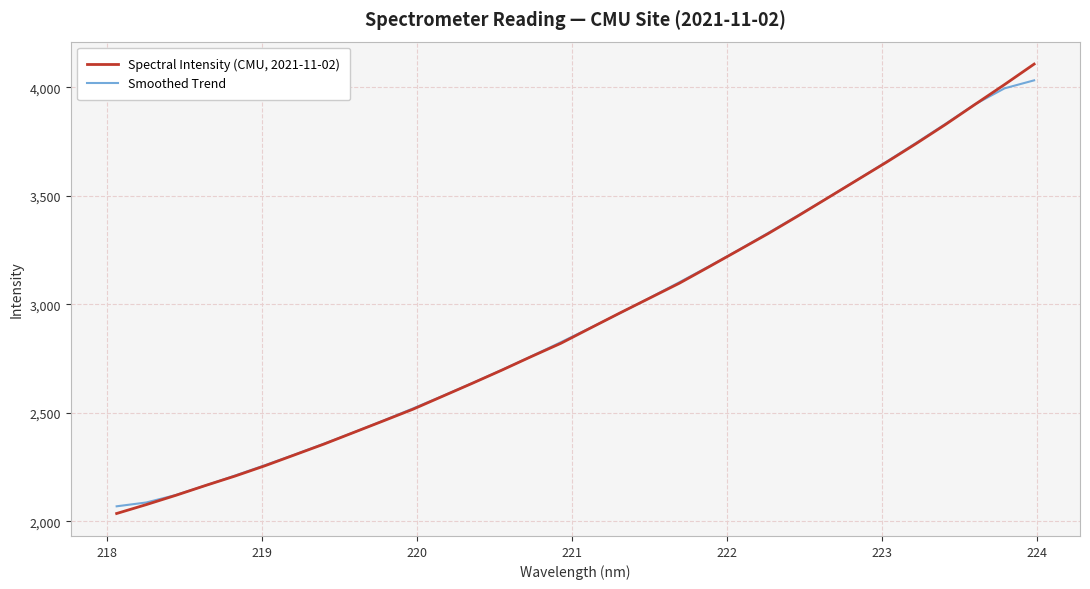

Which series has the widest spread of values?

Spectral Intensity (CMU, 2021-11-02)